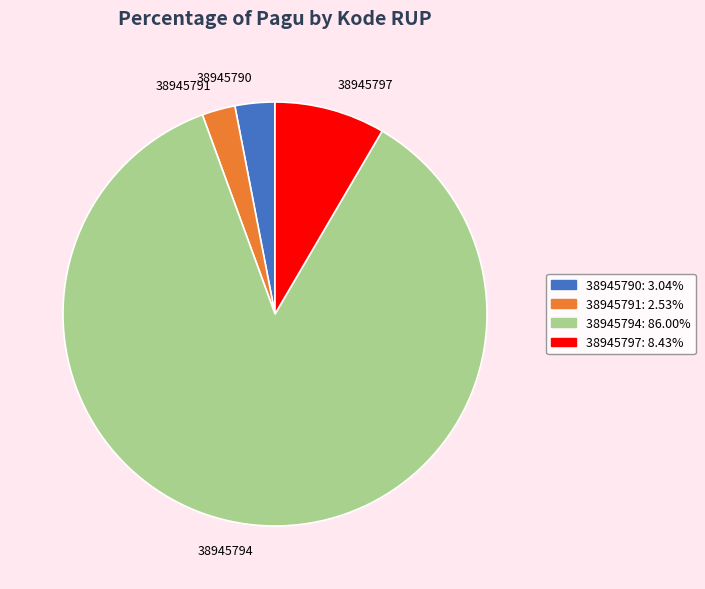

Approximately how many times larger is the value at 38945791 compared to 38945790?

0.8